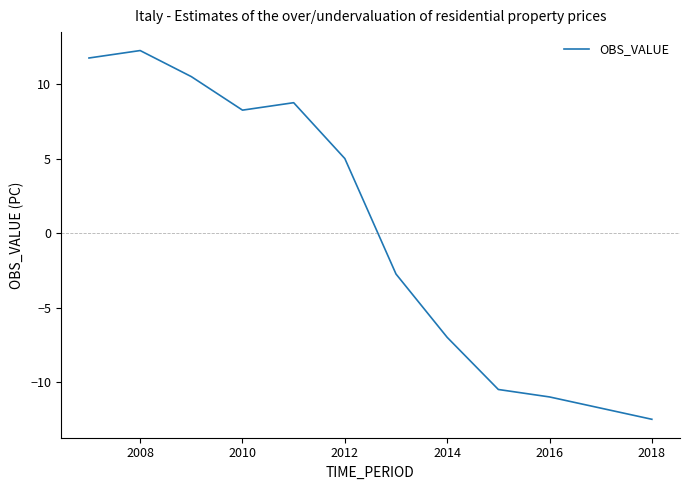

What is the smallest value displayed?

-12.5